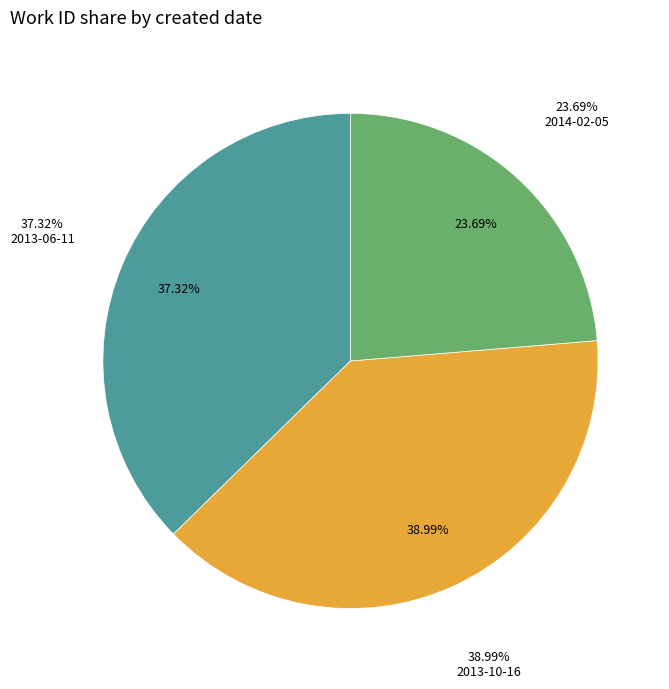

Does any single category account for the majority?

No